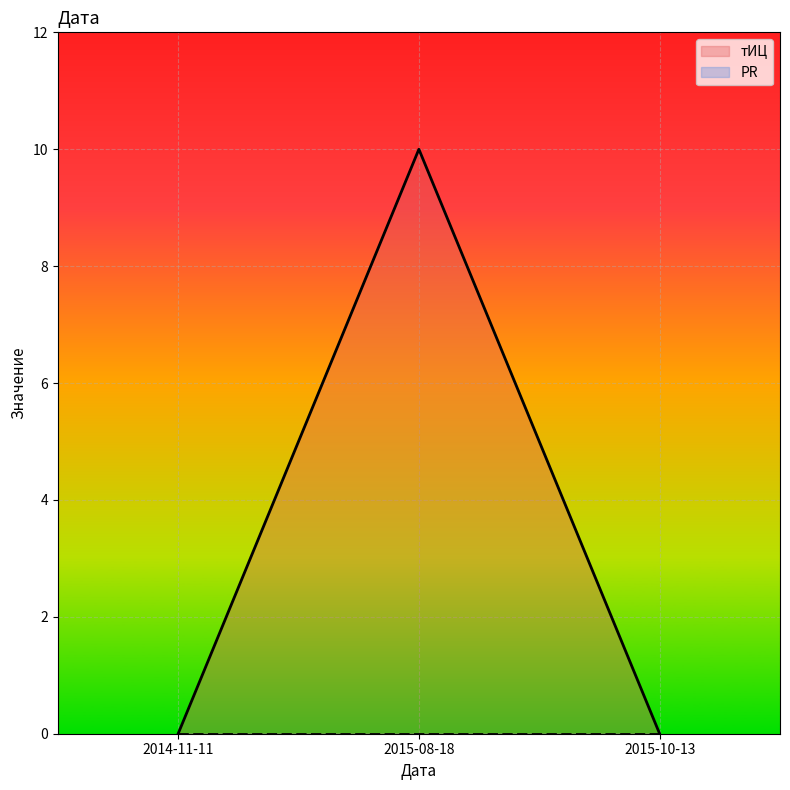

How many lines are shown in the chart?

2